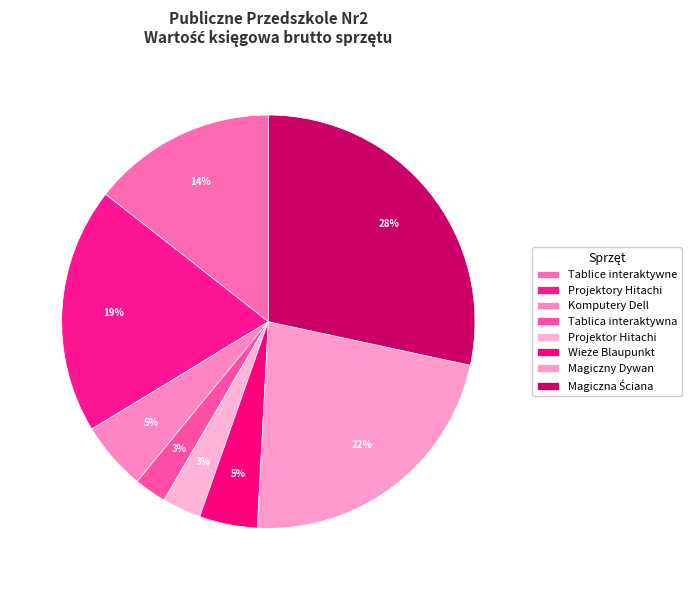

To the nearest percent, what is the average slice percentage?

12%